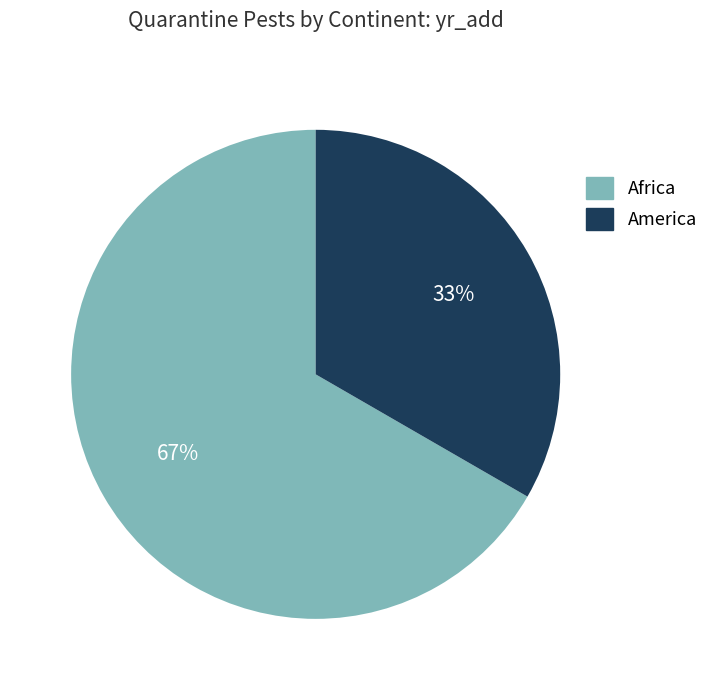

Which category accounts for the majority?

Africa